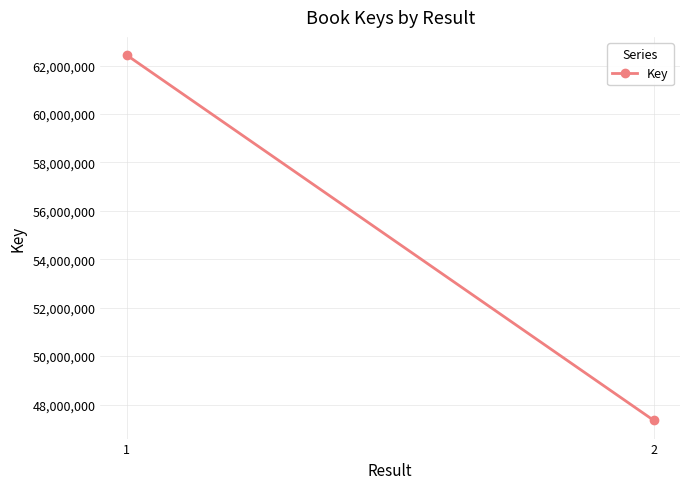

Which label corresponds to the smallest value in the chart?

2